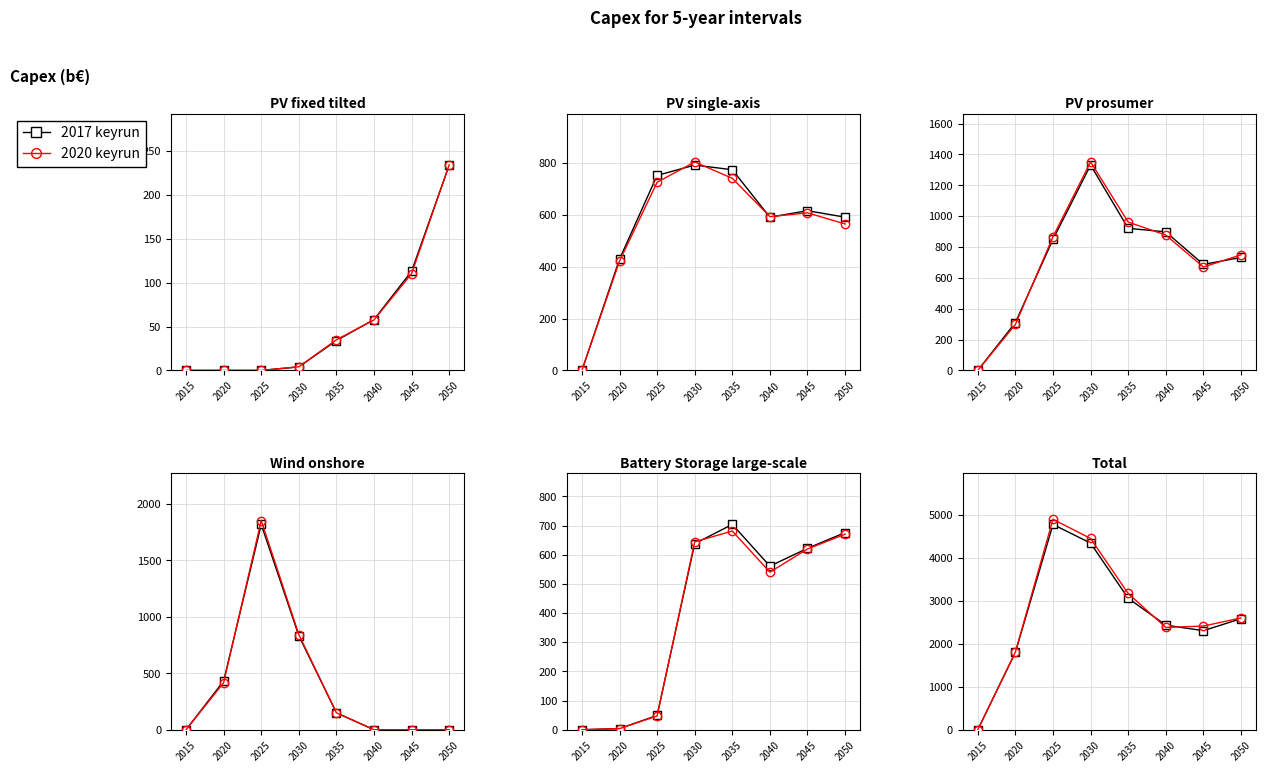

At 2040, list the series in order from smallest to largest.

2020 keyrun, 2017 keyrun